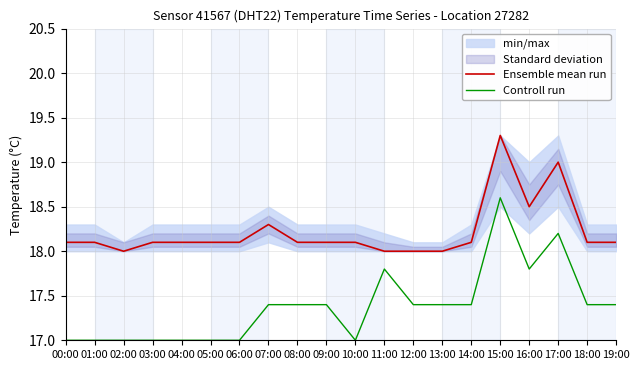

True or false: Ensemble mean run and Controll run cross at least once.

False